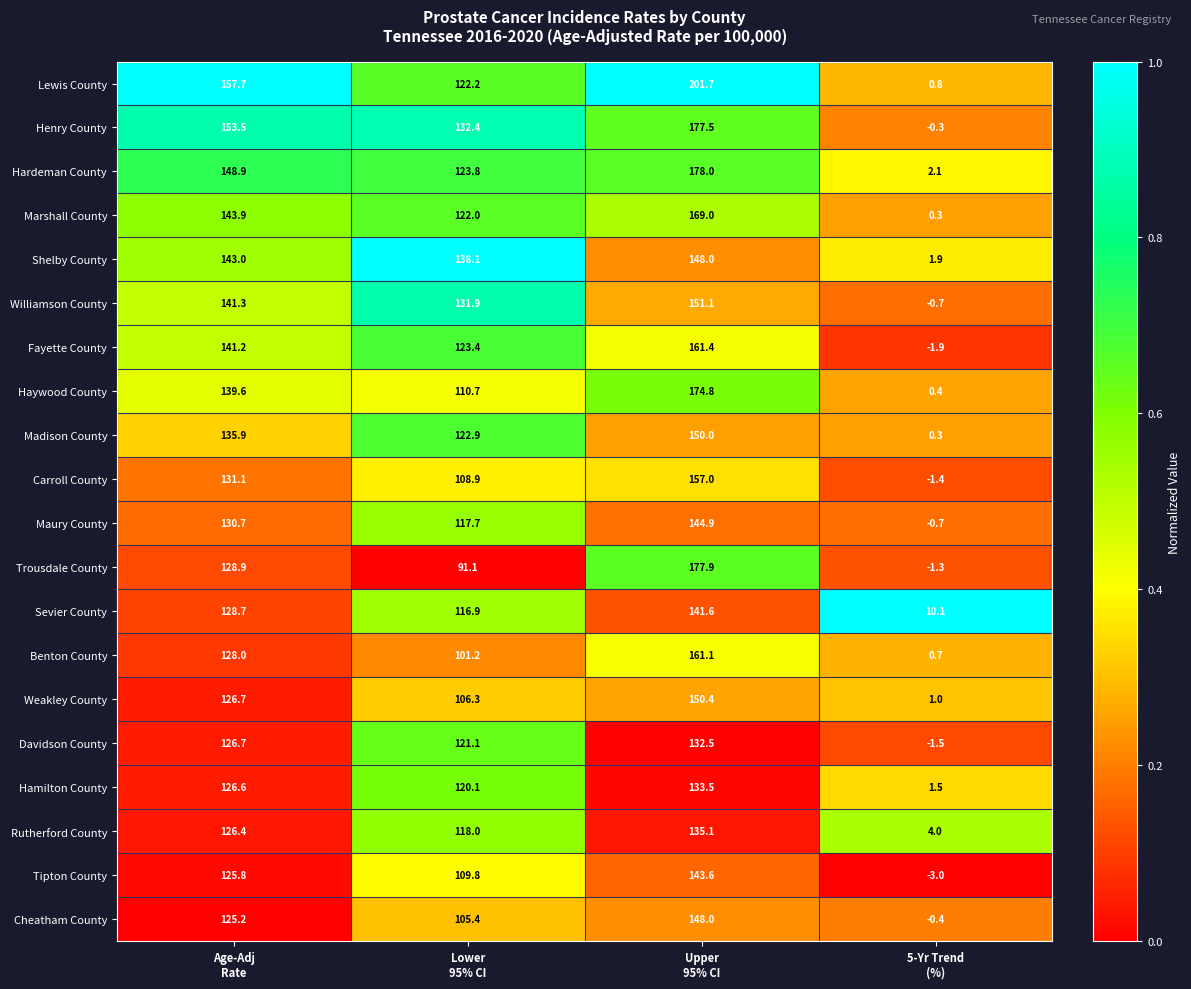

Count the number of data series in this chart.

20